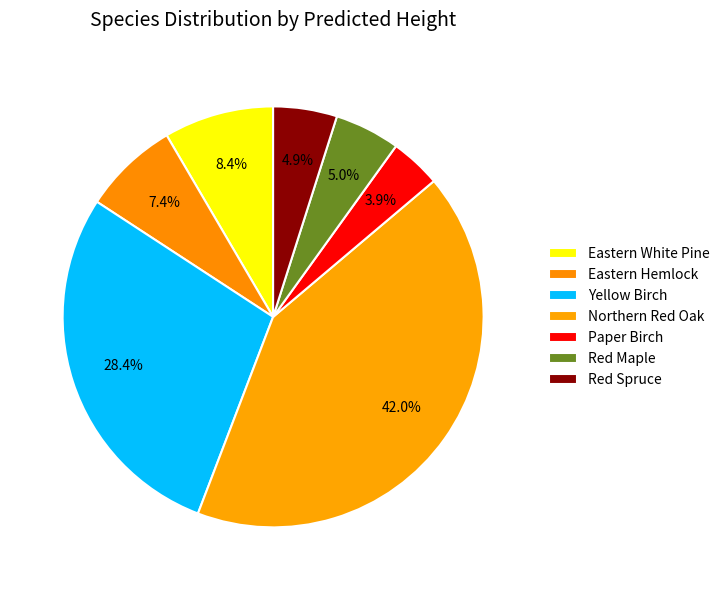

Count the number of slices in the pie.

7